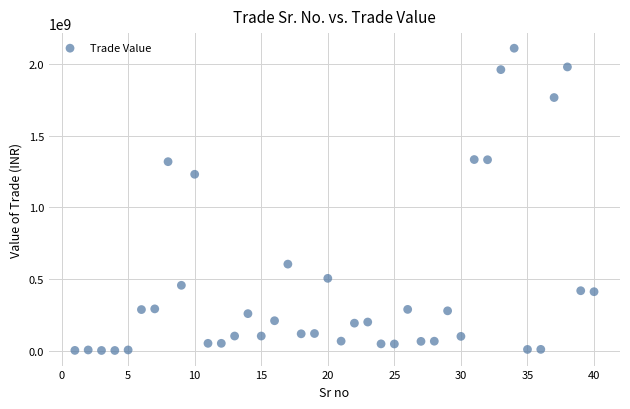

What is the range of X values (max minus min)?

39.0